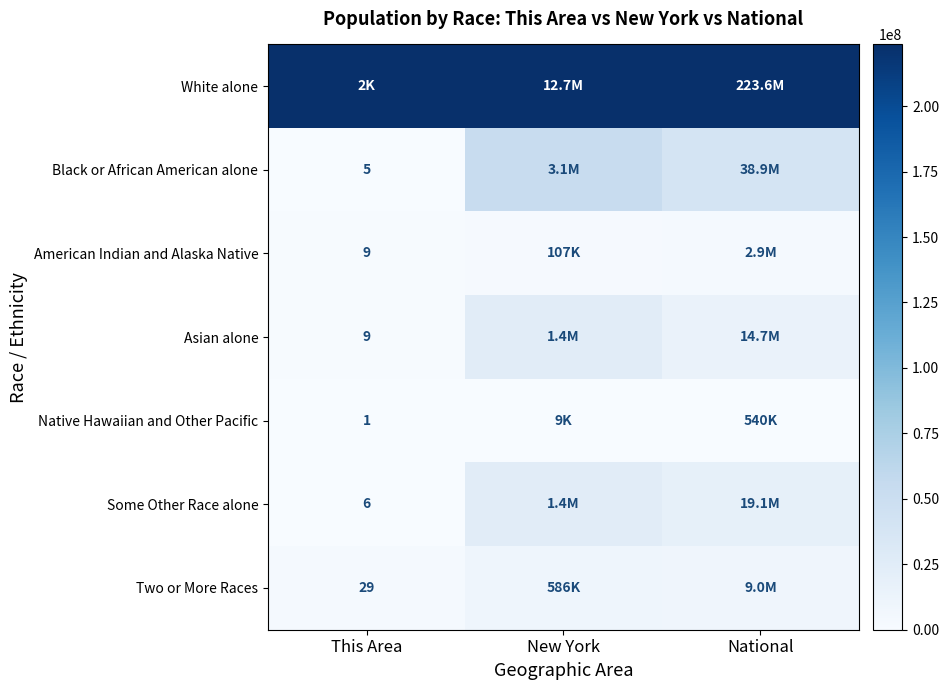

Which category has the lowest value in the Two or More Races series?

This Area